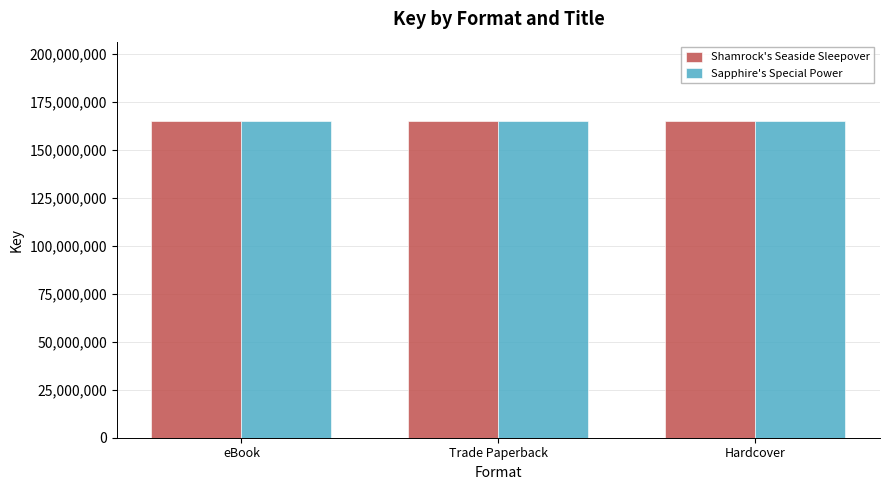

Does the chart contain stacked bars?

No